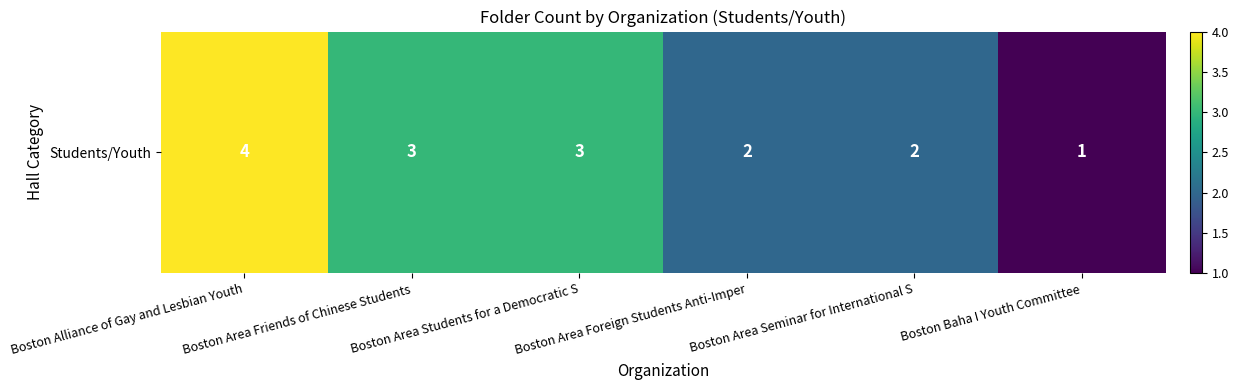

Reading right to left, transcribe all the data shown in this chart.

1	2	2	3	3	4